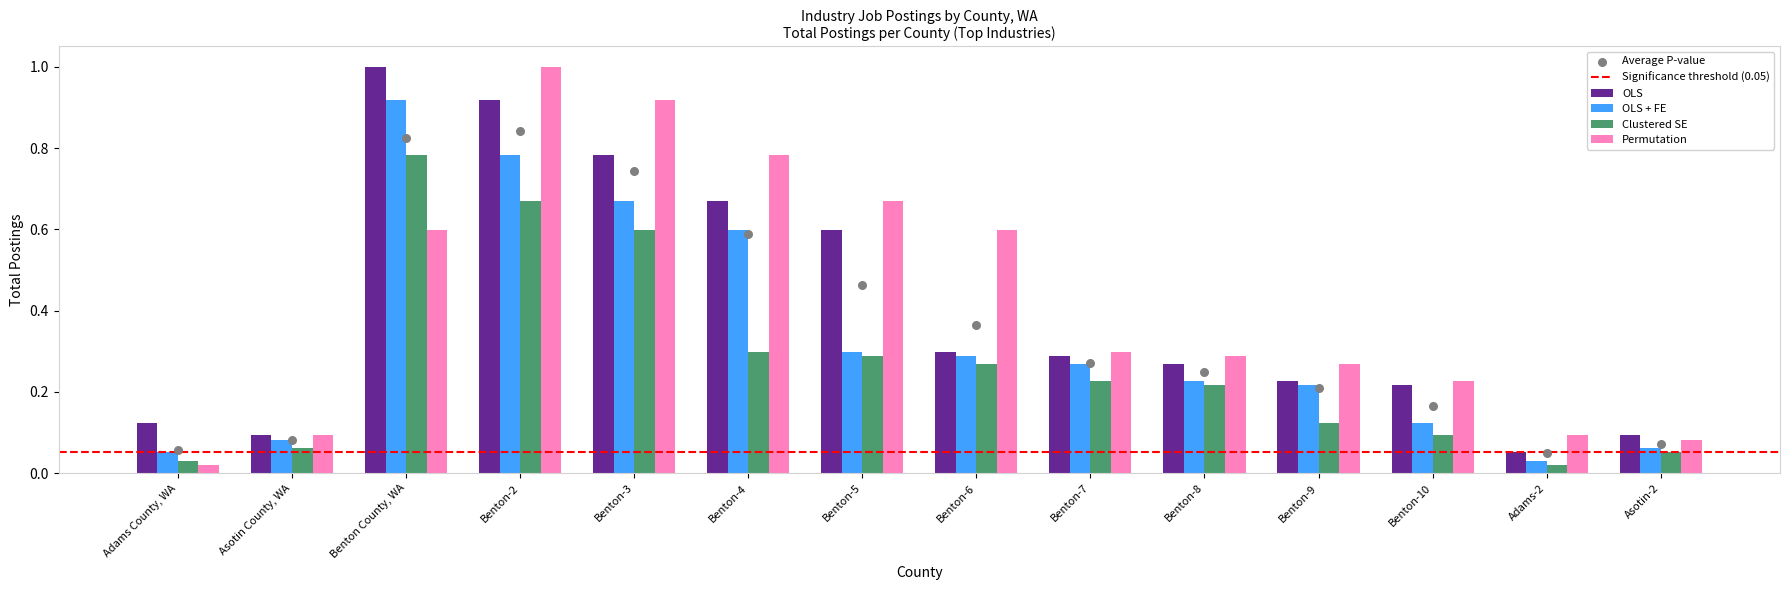

Is the value of OLS at Benton County, WA greater than the value of Clustered SE at Benton-2?

Yes